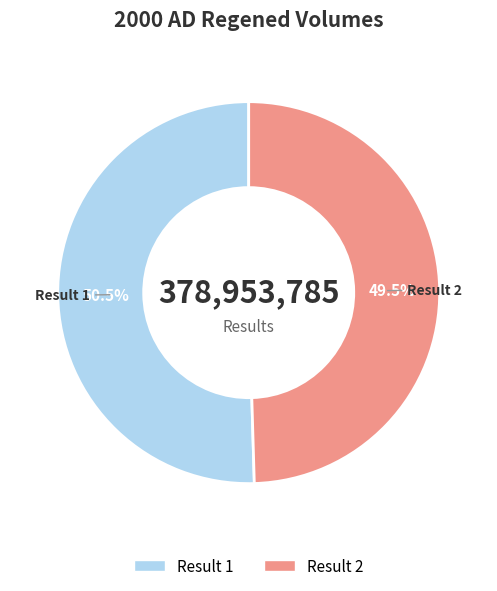

Which slice is the smallest?

Result 2